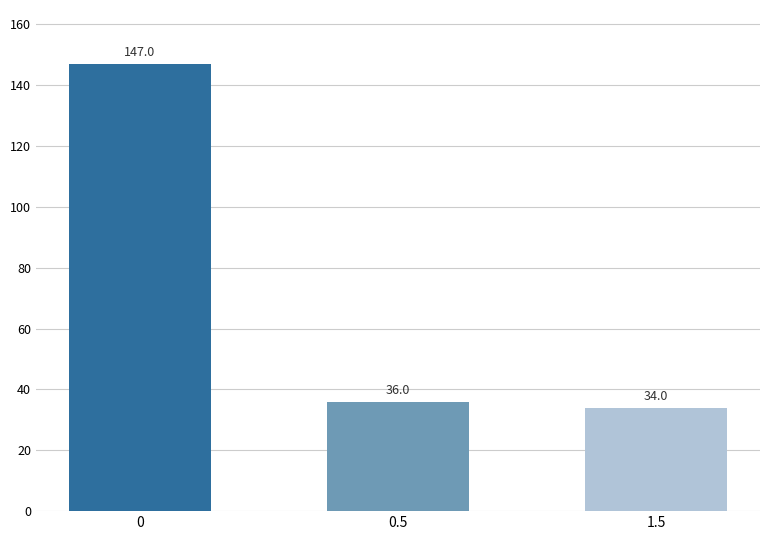

The chart shows a value of 193 at 0. True or false?

False